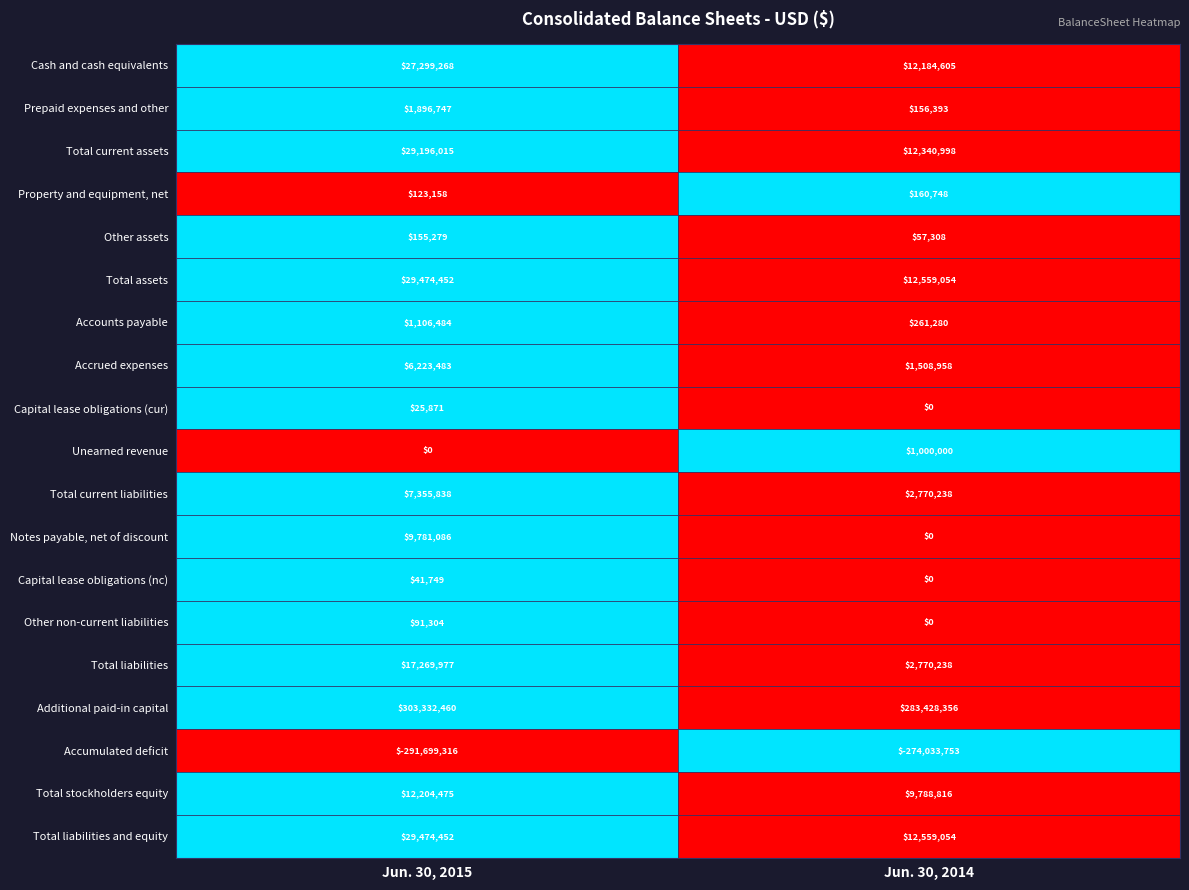

Rank the categories by Total liabilities and equity value from lowest to highest.

Jun. 30, 2014, Jun. 30, 2015